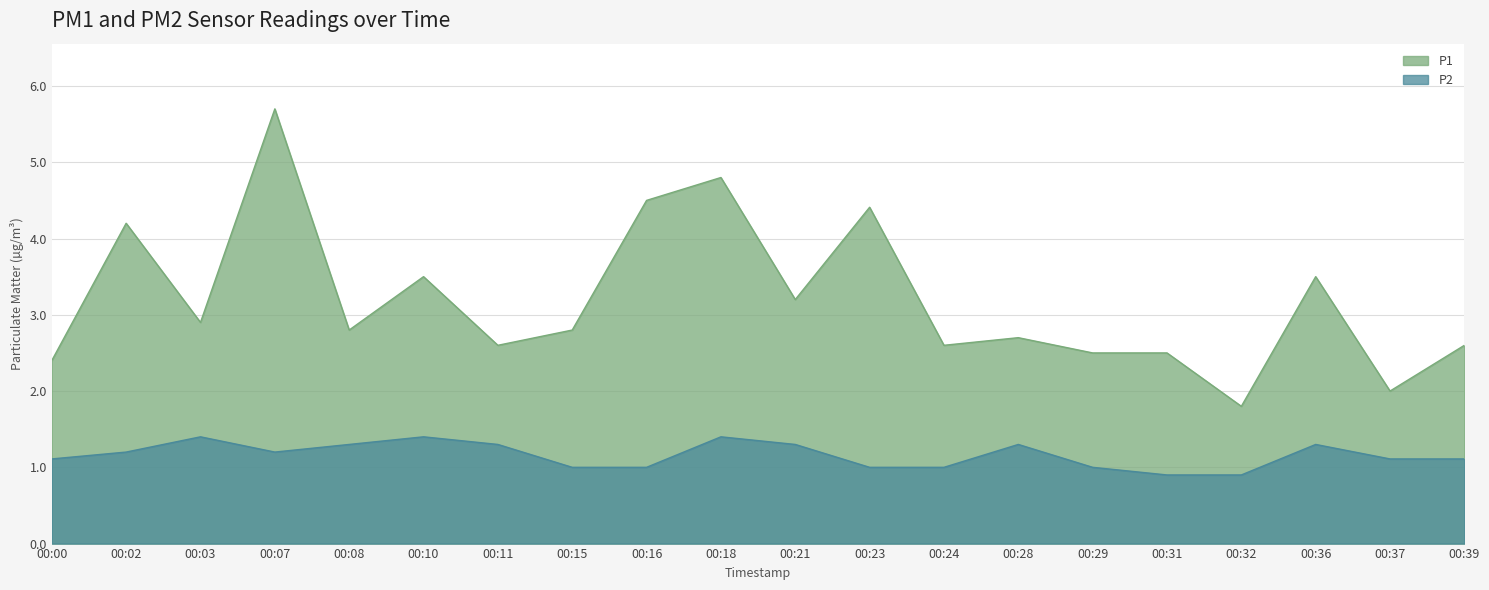

Between 00:28 and 00:31, which series saw the biggest shift?

P2